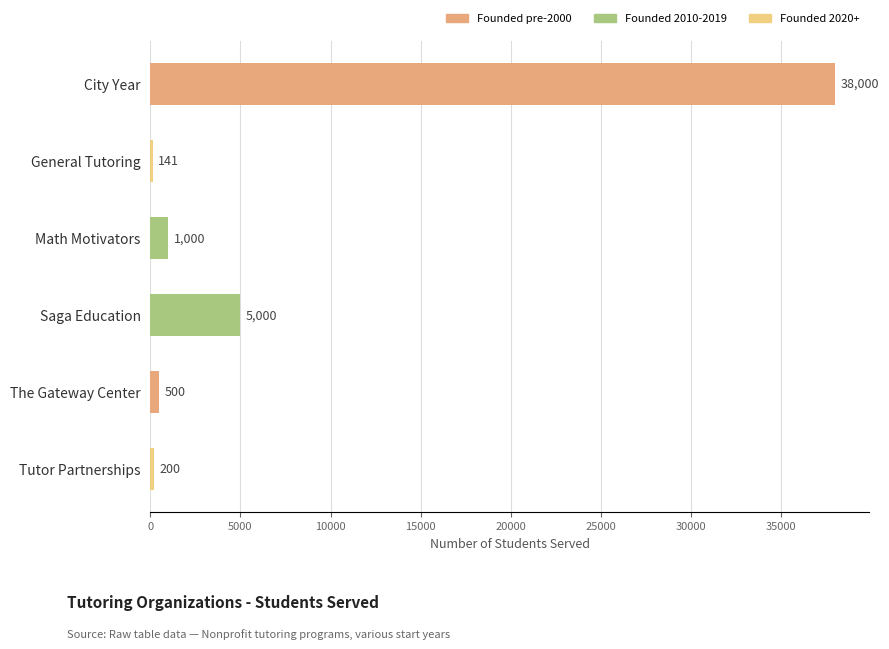

What is the value of the 3rd bar from the top?

1000